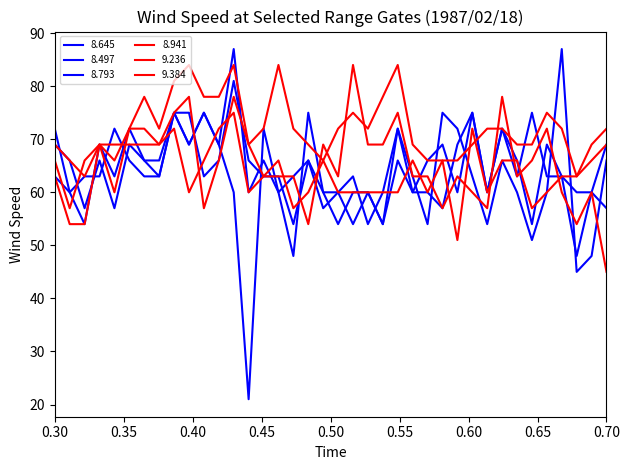

What is the highest value of the 8.793 series?

81